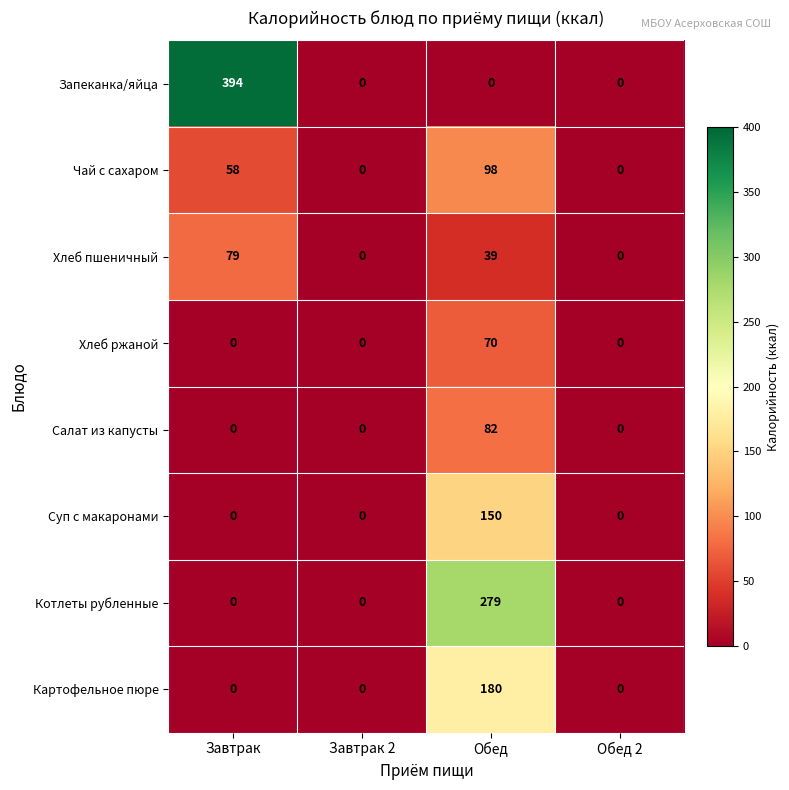

Count the number of categories in the chart.

4